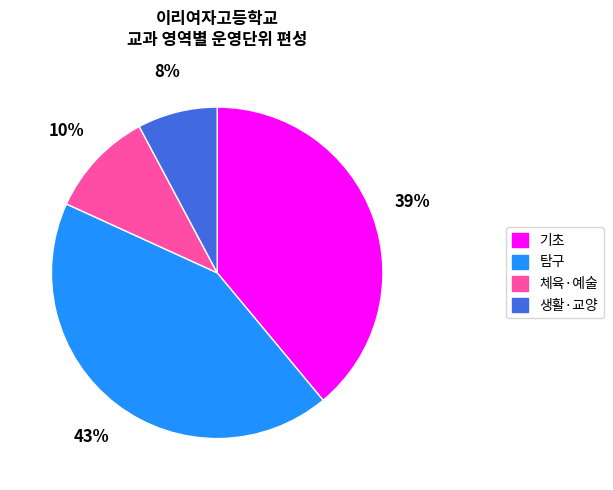

Is there a majority slice in this chart?

No